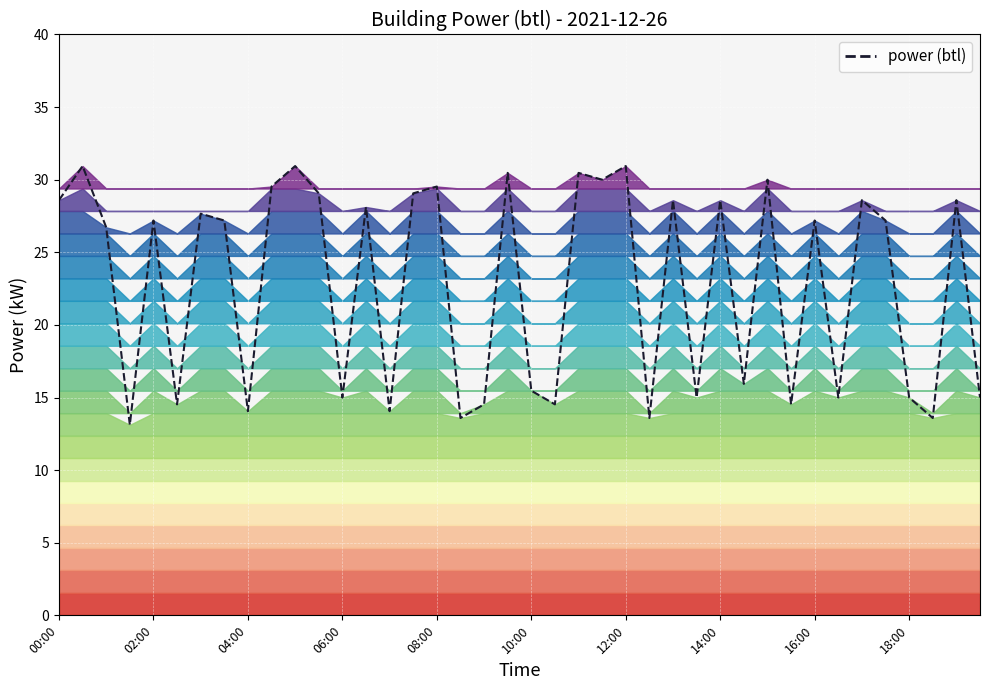

What is the value of the 38th point from the left?

13.6